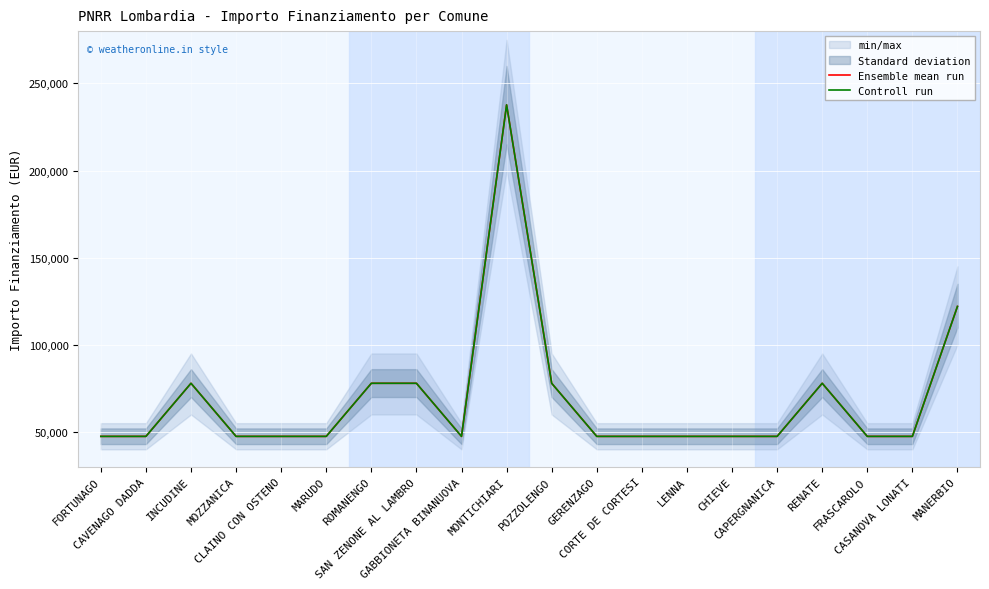

At how many categories does at least one series exceed 84018?

2